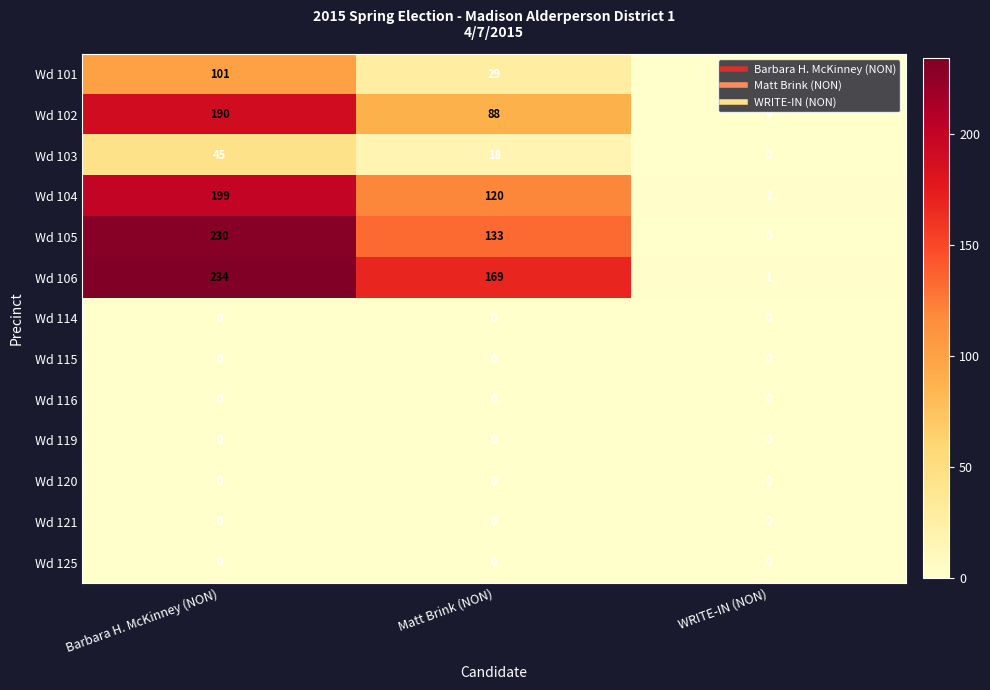

True or false: Wd 125 has a value of 0 at WRITE-IN (NON).

True